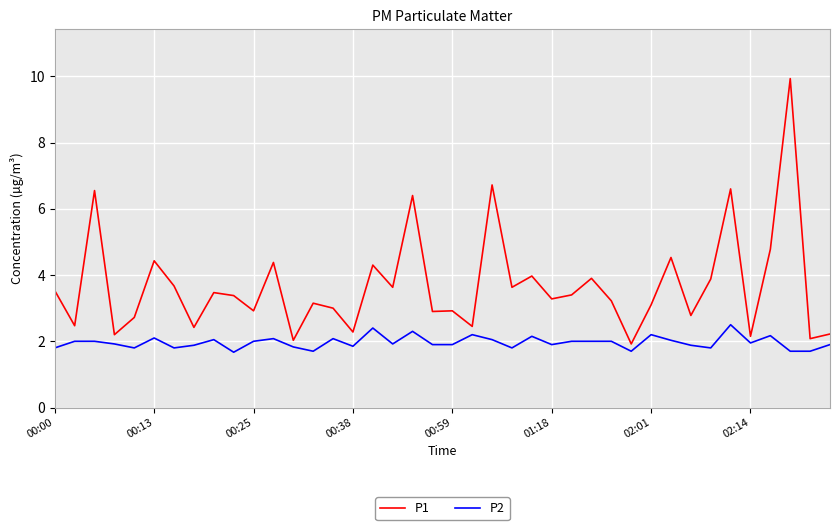

Does the chart display data point markers on the line(s)?

No